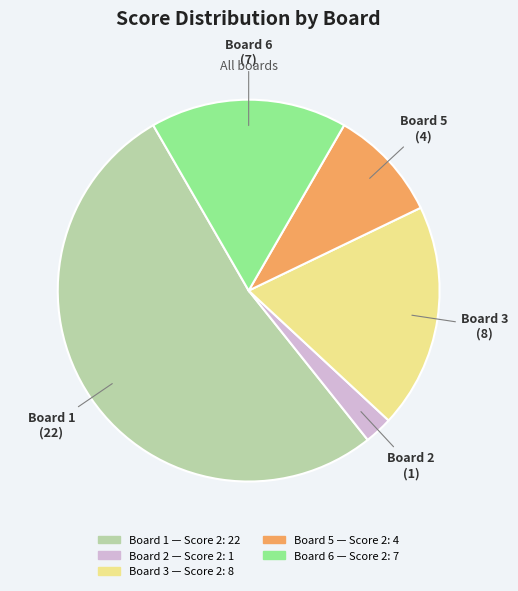

Does any single category account for the majority?

Yes